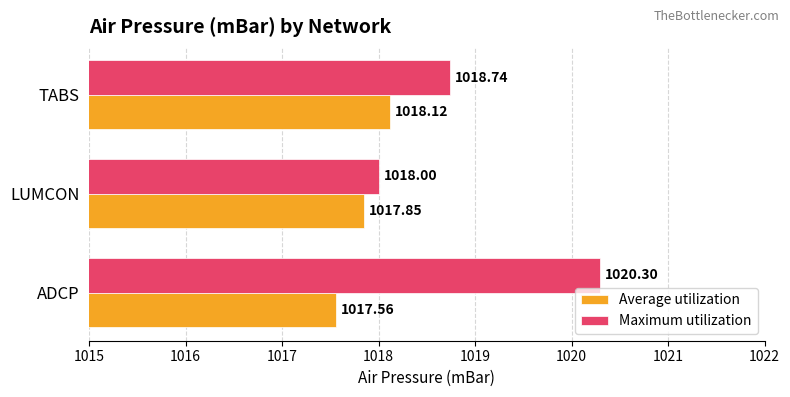

Which label corresponds to the largest value in the chart?

ADCP